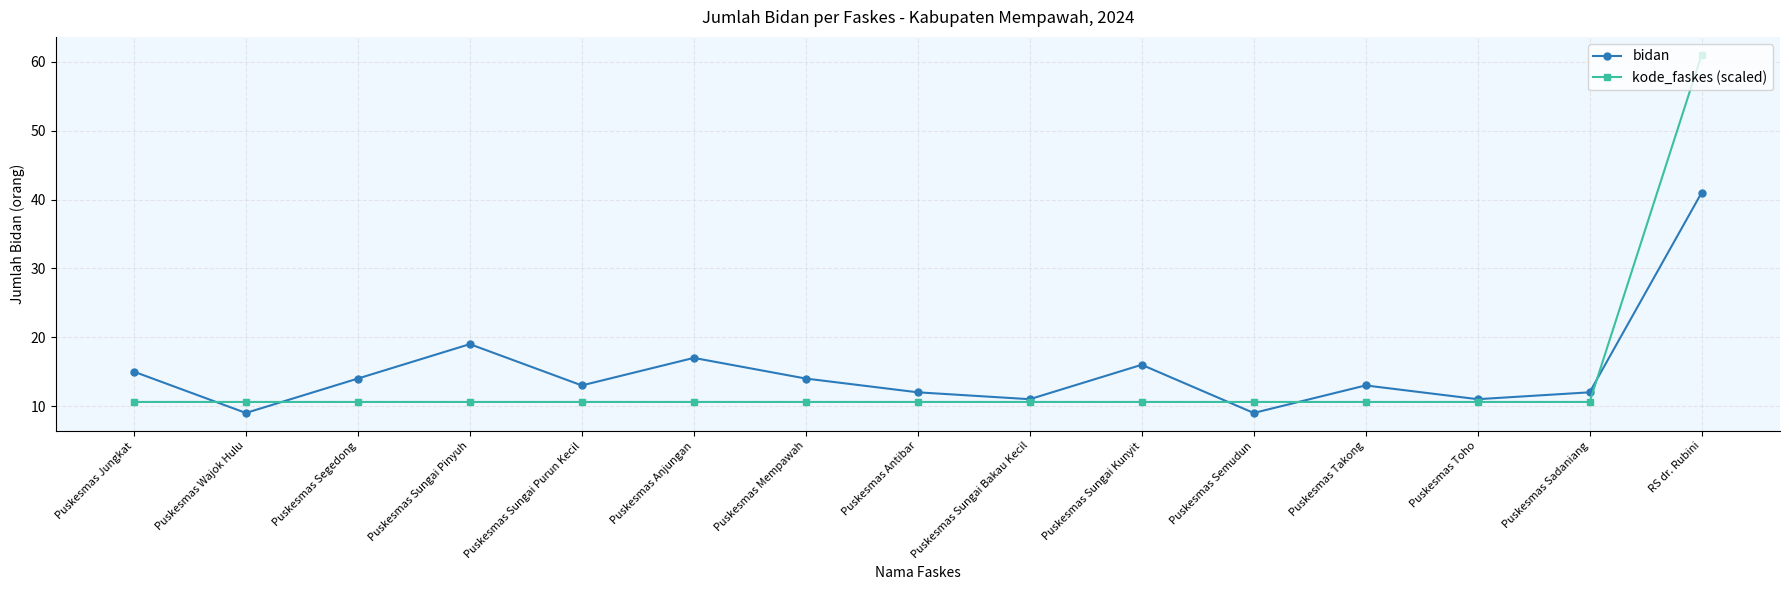

What position from the right is Puskesmas Sungai Bakau Kecil?

7